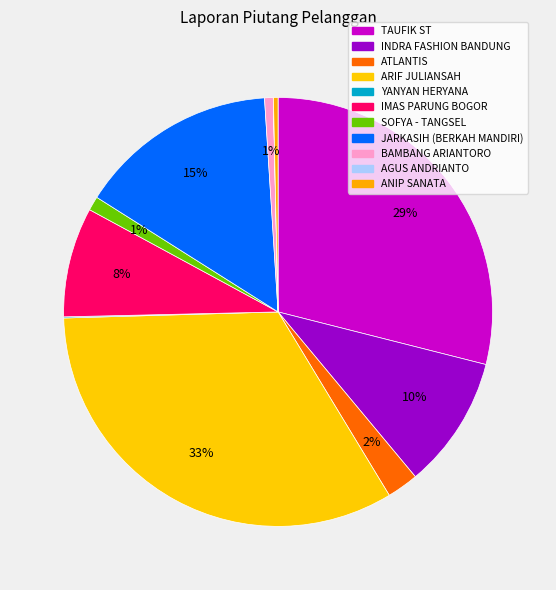

Approximately how many times larger is the value at SOFYA - TANGSEL compared to INDRA FASHION BANDUNG?

0.1